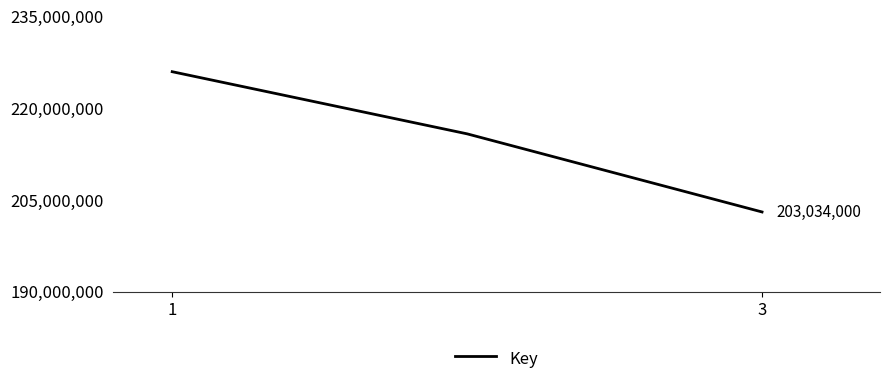

What is the sum of all values?

644798937